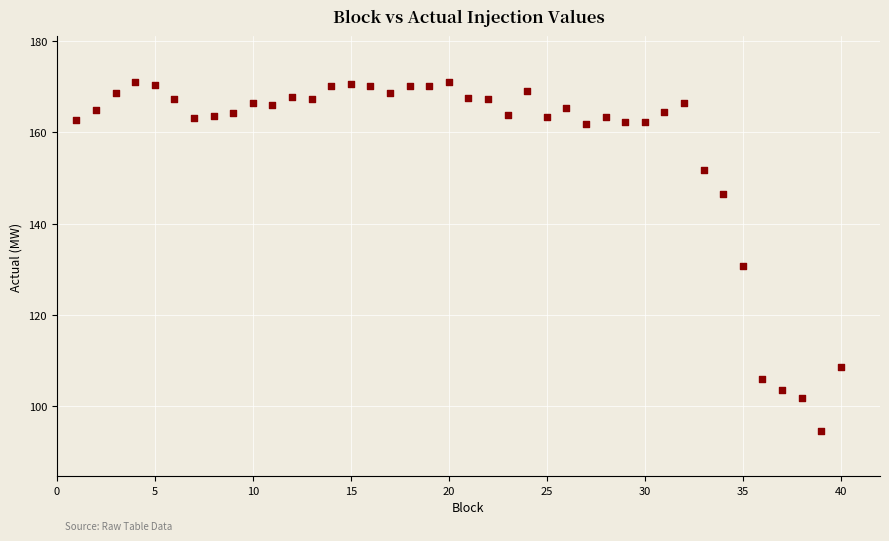

What is the range of X values (max minus min)?

39.0